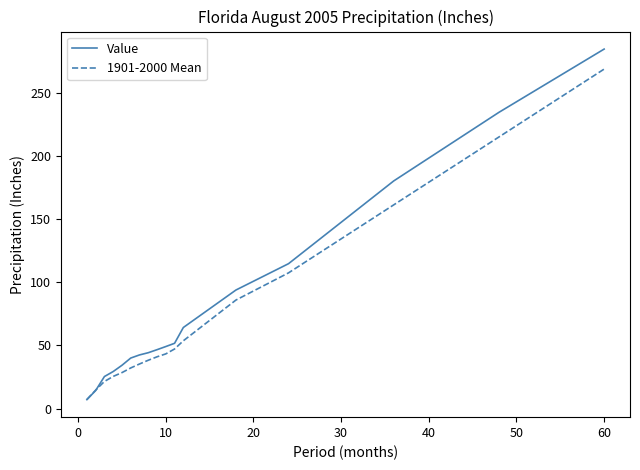

What is the highest value of the Value series?

284.9